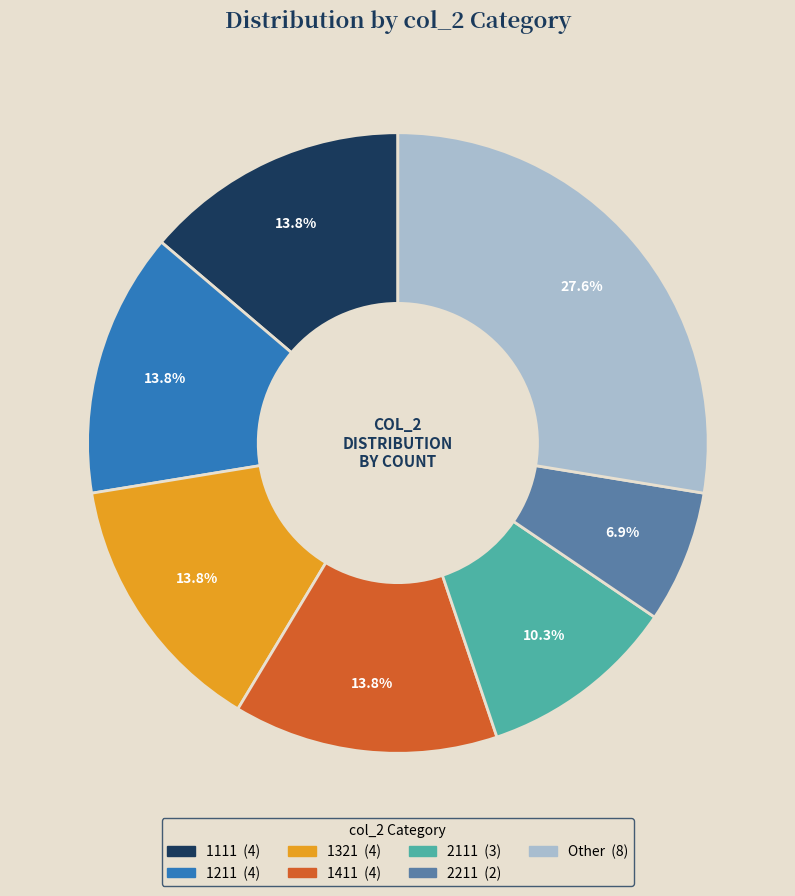

Is there a majority slice in this chart?

No